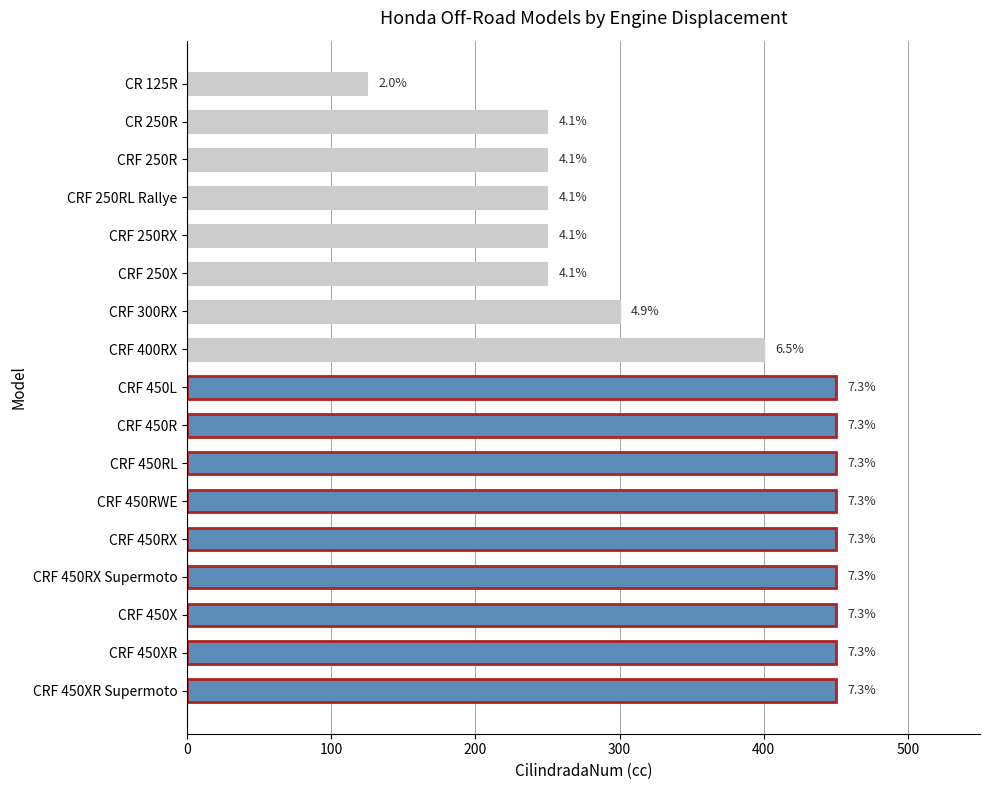

Does the chart contain any negative values?

No